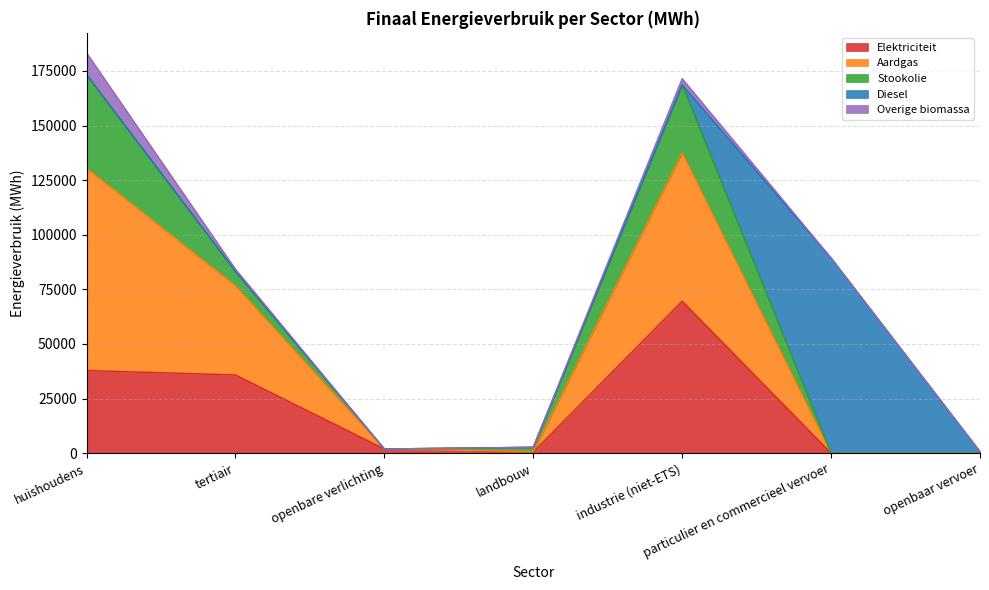

The value of Stookolie at openbare verlichting is 17761.5. True or false?

False